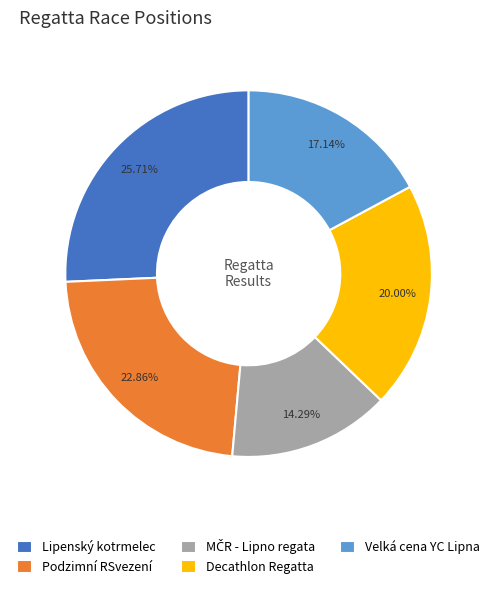

Between Podzimní RSvezení and Lipenský kotrmelec, which is larger?

Lipenský kotrmelec